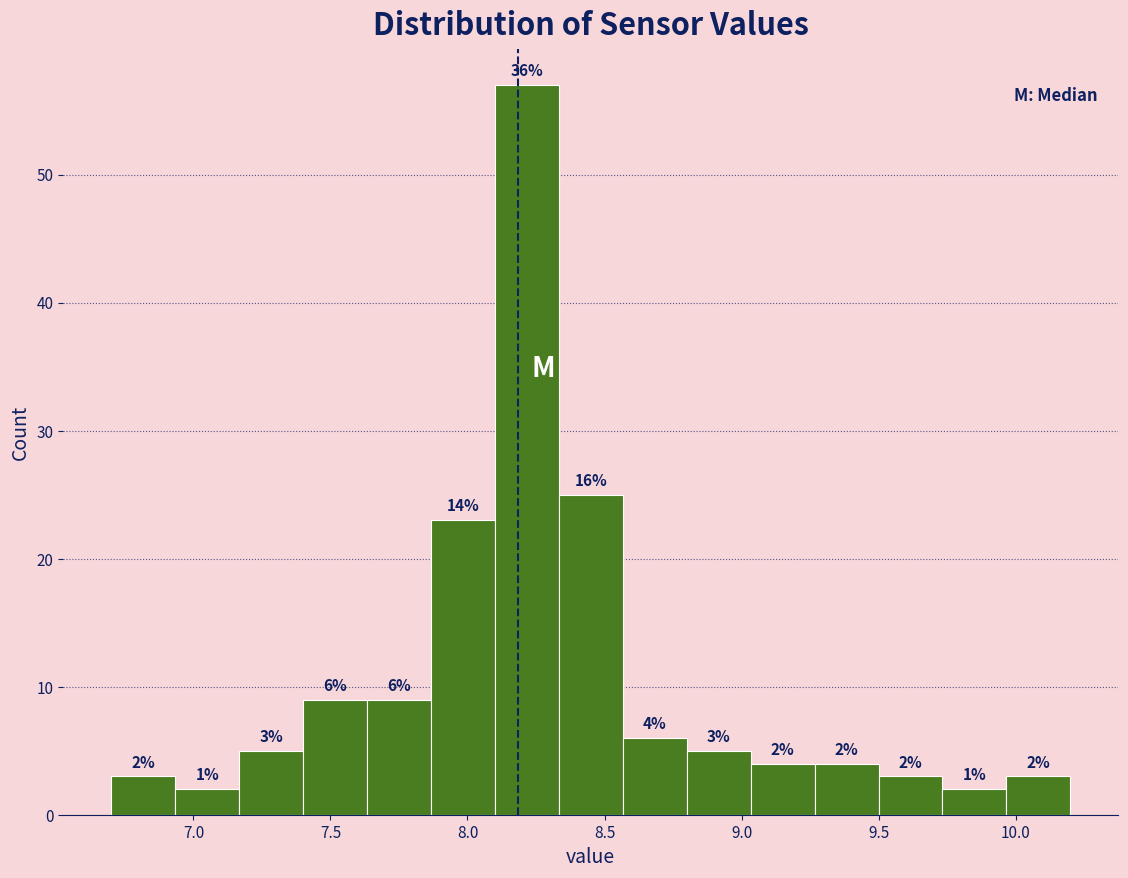

Which range on the x-axis has the tallest bar?

8.10 to 8.35